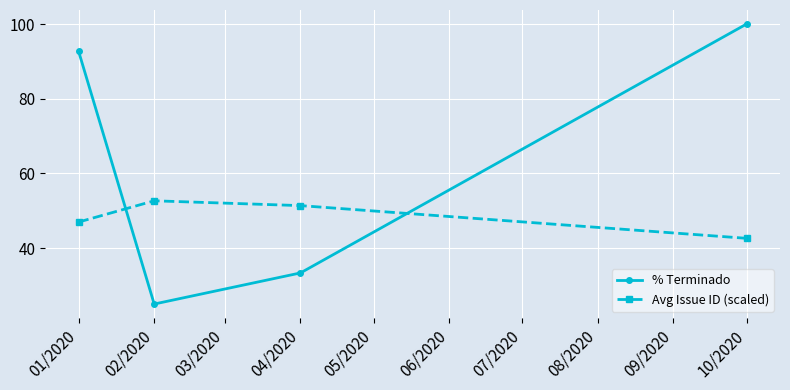

What is the greatest value displayed?

100.0